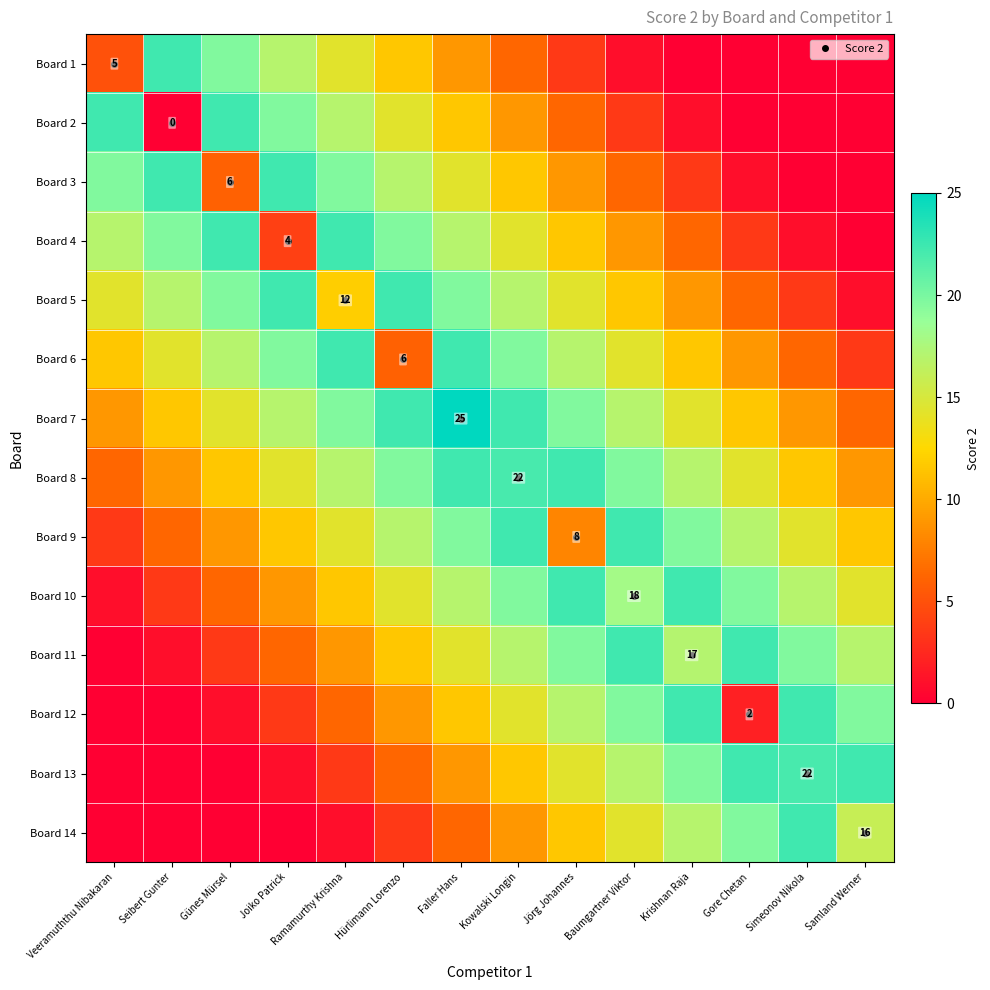

Rank the series by their maximum value, from highest to lowest.

Board 7, Board 1, Board 2, Board 3, Board 4, Board 5, Board 6, Board 8, Board 9, Board 10, Board 11, Board 12, Board 13, Board 14